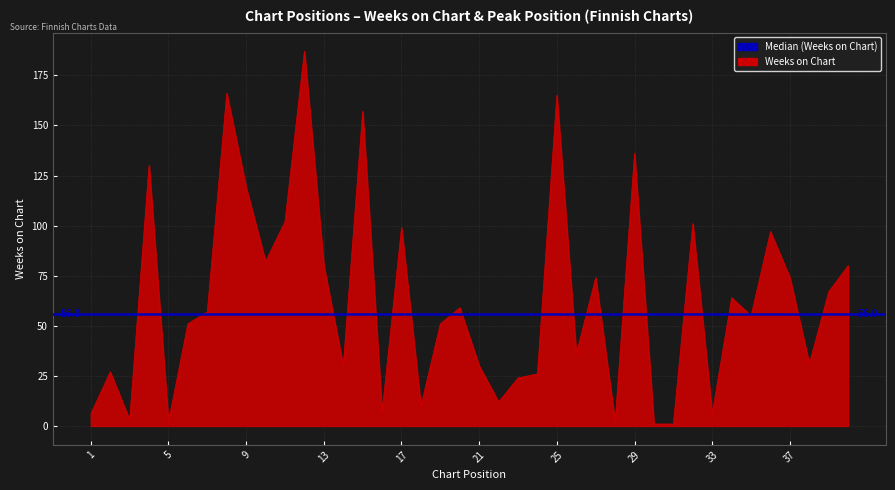

Where is the first local minimum?

3